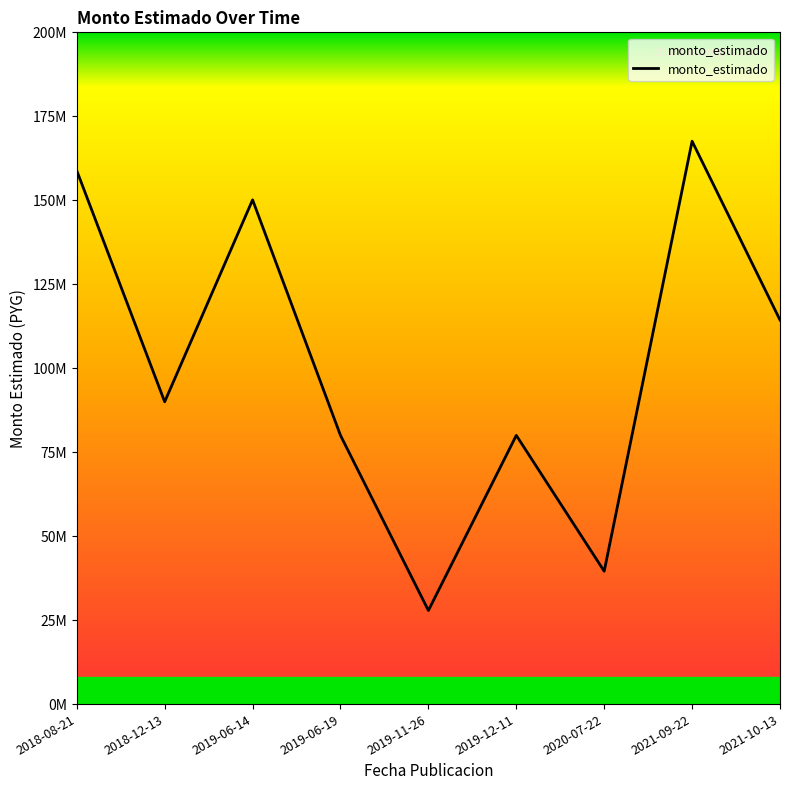

How many points are lower than both their immediate neighbors (excluding endpoints)?

3